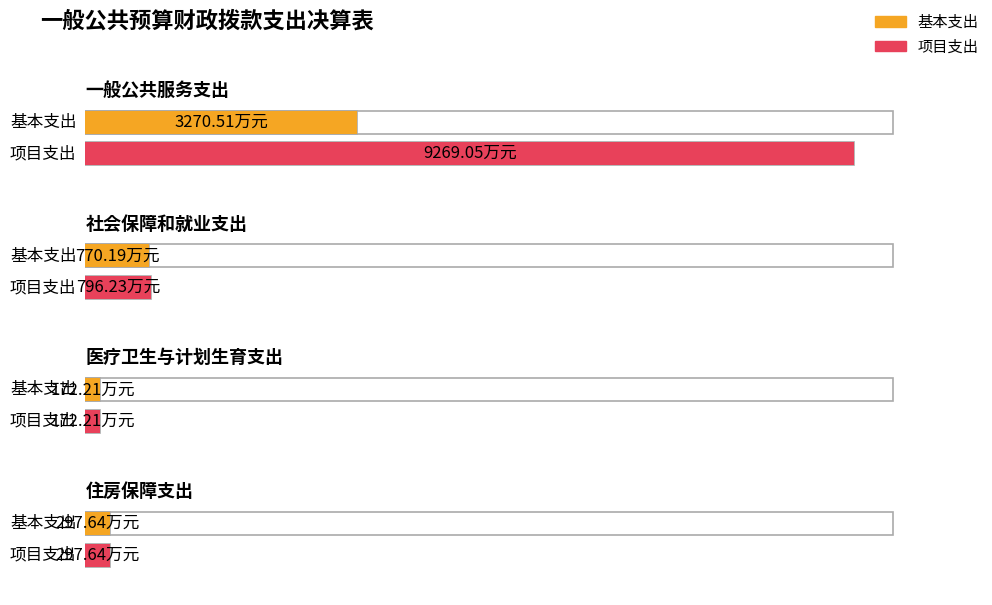

What is the difference between the maximum and minimum values in the 基本支出 series?

3098.3